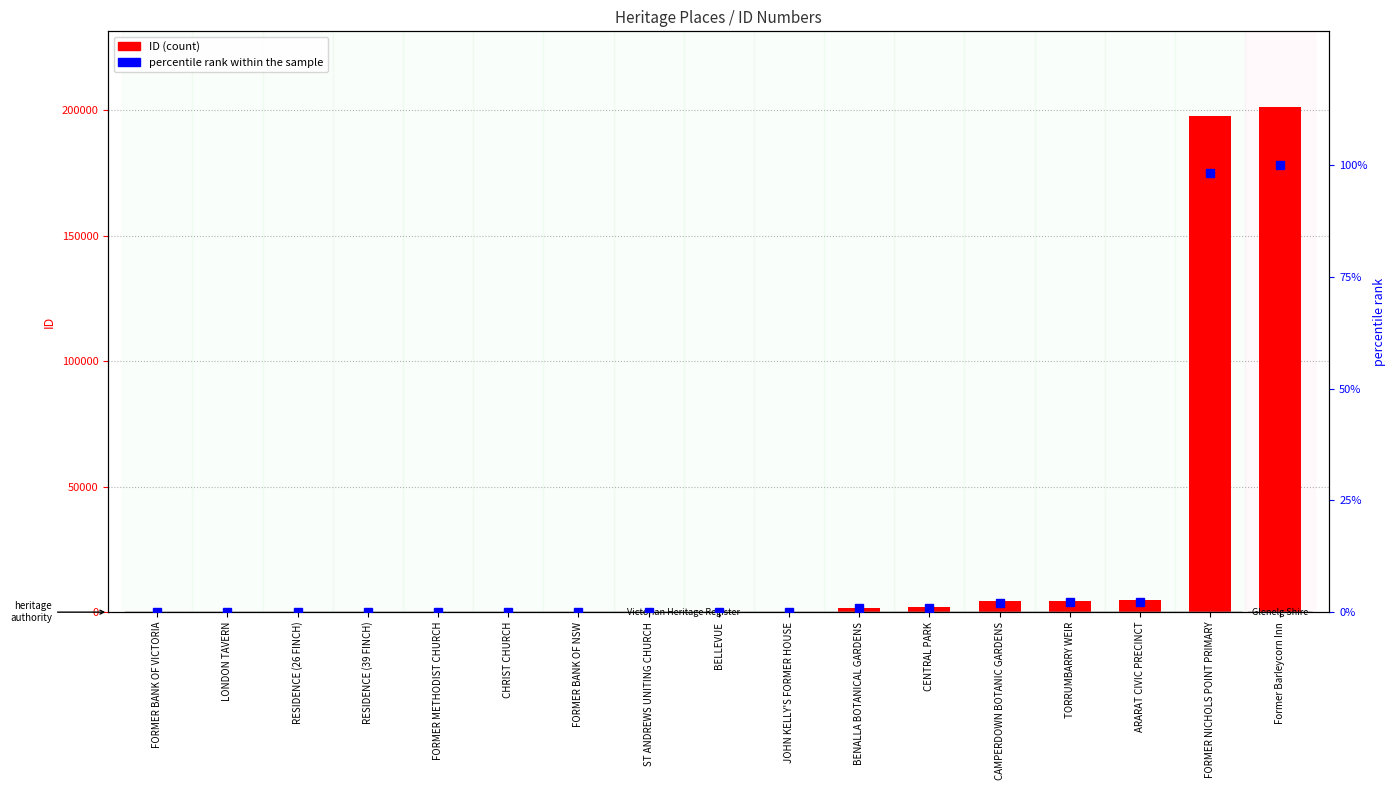

Which series has the widest spread of values?

ID